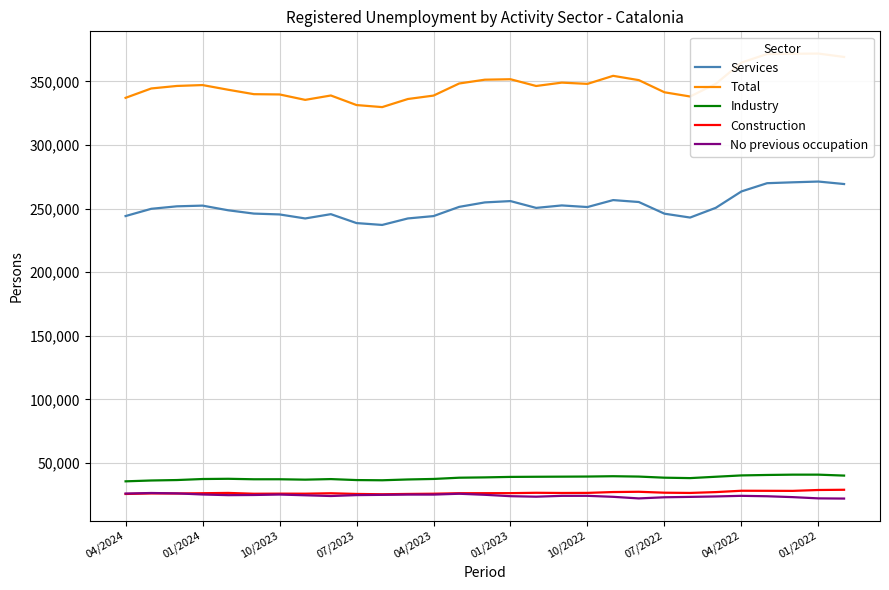

What is the difference between the highest and lowest values at 17?

324691